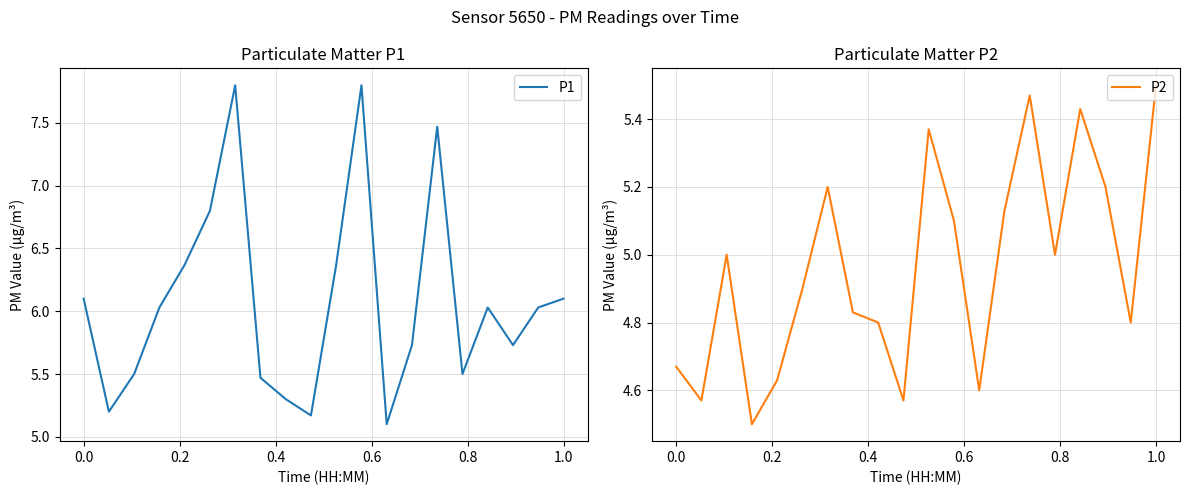

True or false: P1 and P2 intersect in this chart.

False